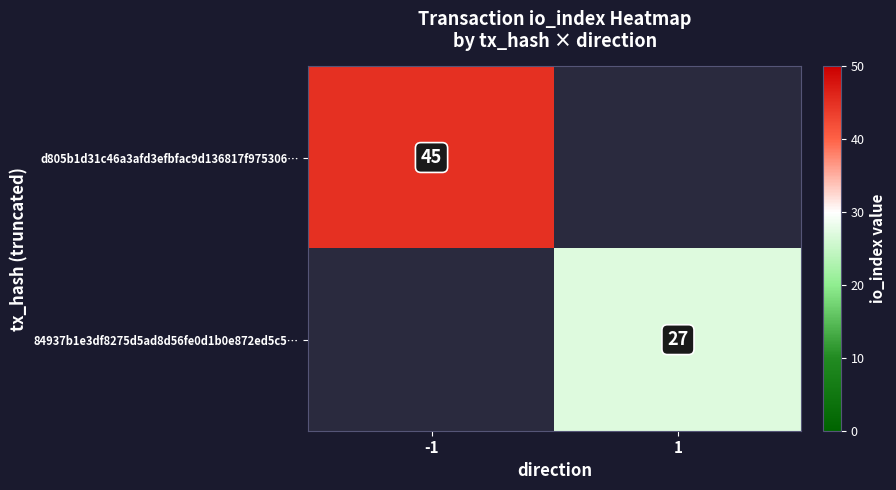

Is the value of d805b1d31c46a3afd3efbfac9d136817f975306… at -1 greater than the value of 84937b1e3df8275d5ad8d56fe0d1b0e872ed5c5… at 1?

Yes